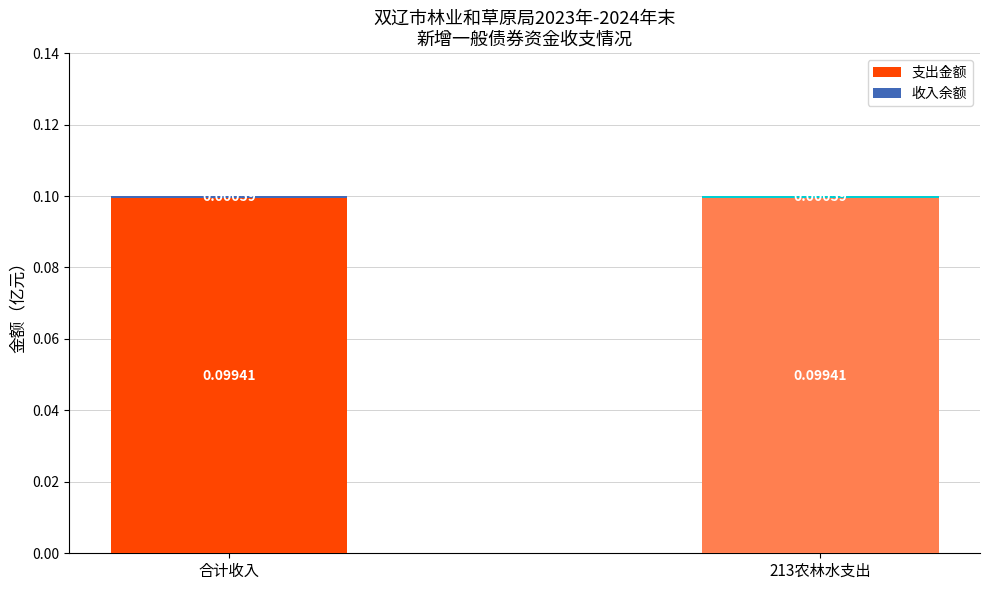

The value of 收入余额 at 213农林水支出 is 0.0. True or false?

True